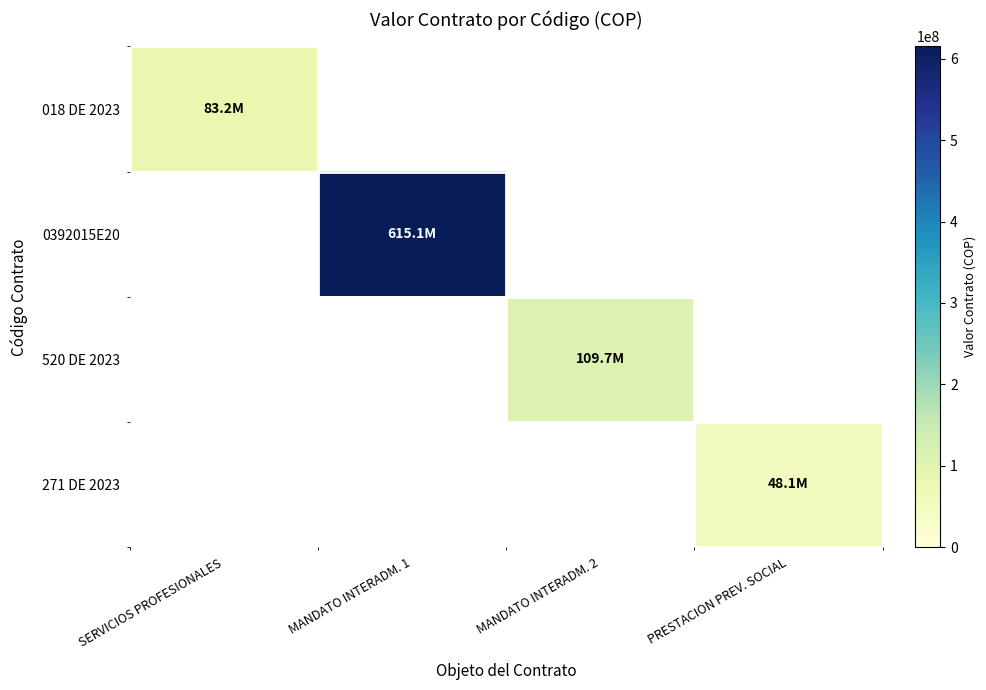

Reading right to left, what are all the values shown in this chart?

018 DE 2023: PRESTACION PREV. SOCIAL=0	MANDATO INTERADM. 2=0	MANDATO INTERADM. 1=0	SERVICIOS PROFESIONALES=83232872
0392015E20: PRESTACION PREV. SOCIAL=0	MANDATO INTERADM. 2=0	MANDATO INTERADM. 1=615107758	SERVICIOS PROFESIONALES=0
520 DE 2023: PRESTACION PREV. SOCIAL=0	MANDATO INTERADM. 2=109708683	MANDATO INTERADM. 1=0	SERVICIOS PROFESIONALES=0
271 DE 2023: PRESTACION PREV. SOCIAL=48125720	MANDATO INTERADM. 2=0	MANDATO INTERADM. 1=0	SERVICIOS PROFESIONALES=0